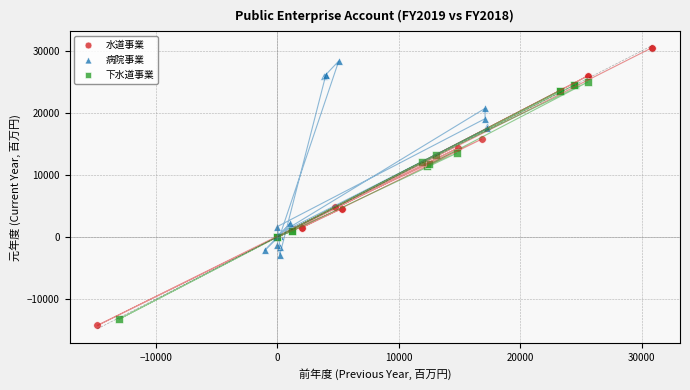

Which series contains the lowest Y value?

水道事業